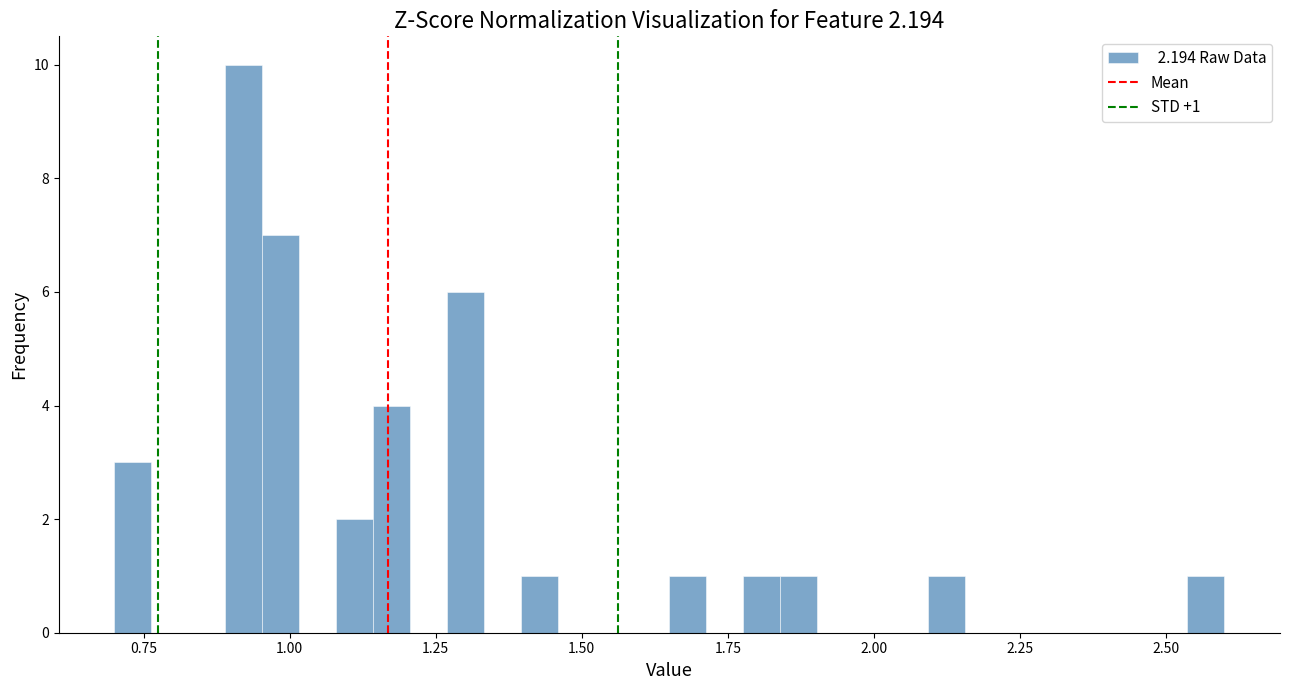

Read against the x-axis, roughly where is the centre of the tallest bar?

0.90